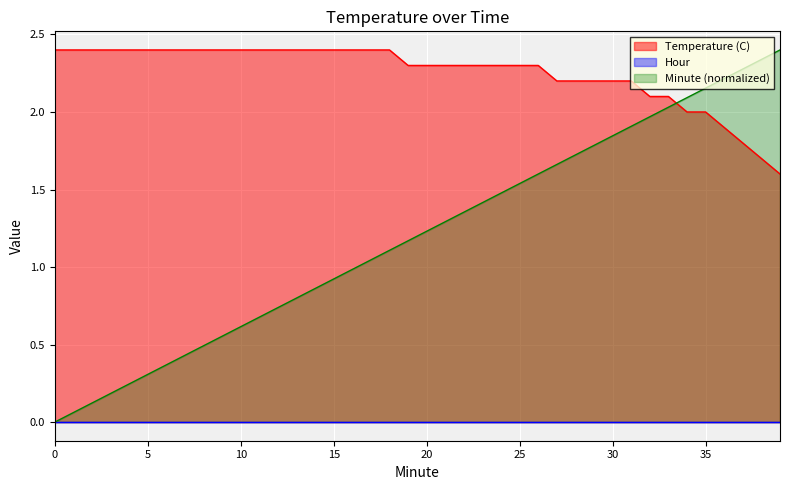

What is the sum of all Temperature (C) values?

90.2